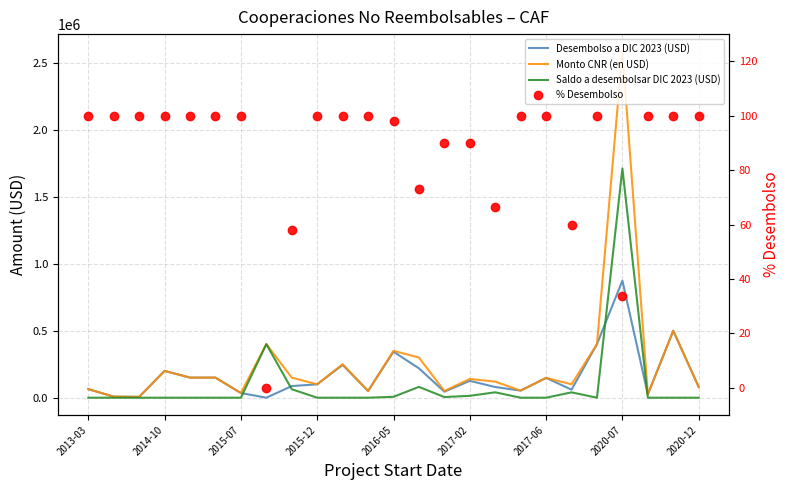

Is the value of % Desembolso at 2017-06 greater than the value of Saldo a desembolsar DIC 2023 (USD) at 13?

No